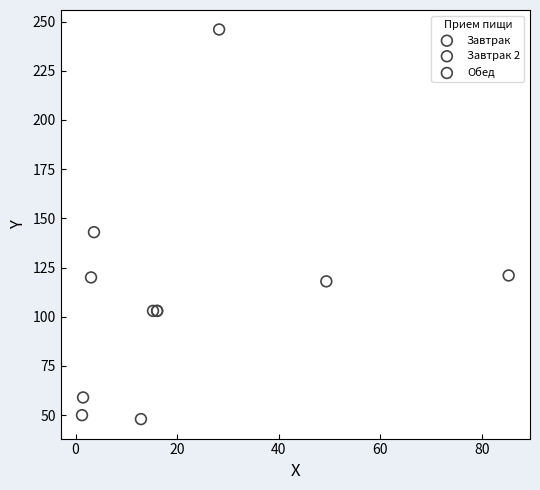

What are all the series names shown in the legend?

Завтрак, Завтрак 2, Обед